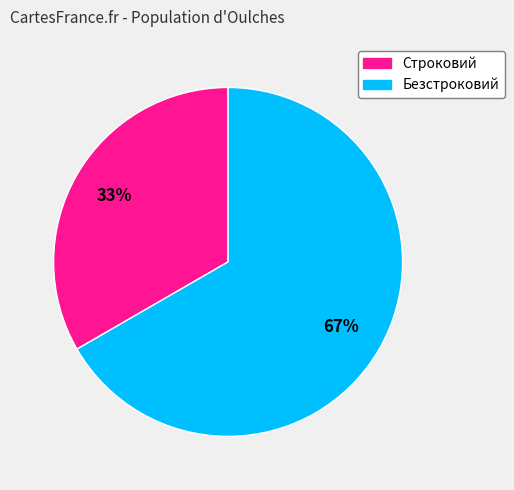

What is the smallest slice in the pie chart?

Строковий